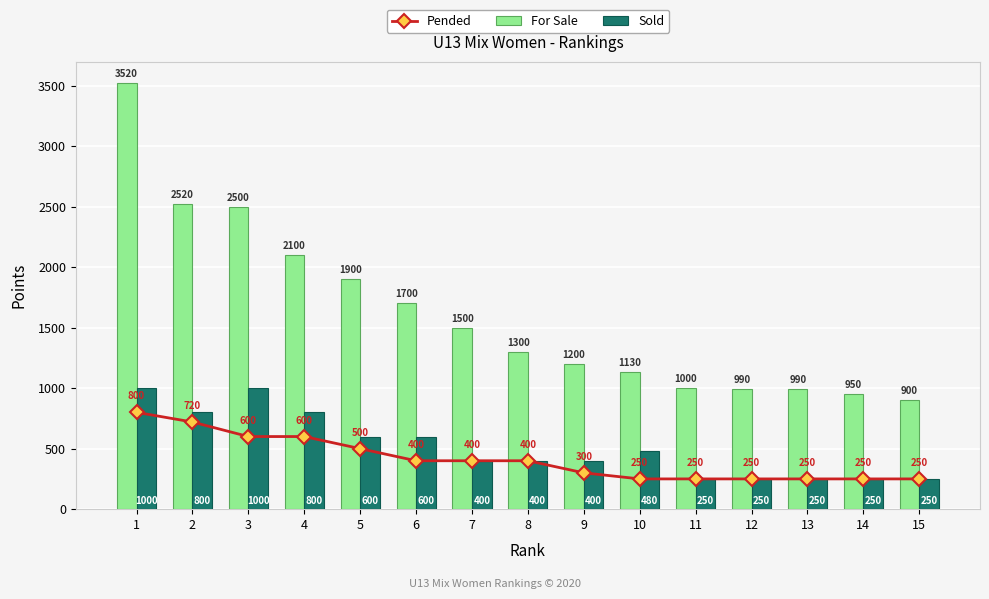

How many values in the Pended series are below 400?

7